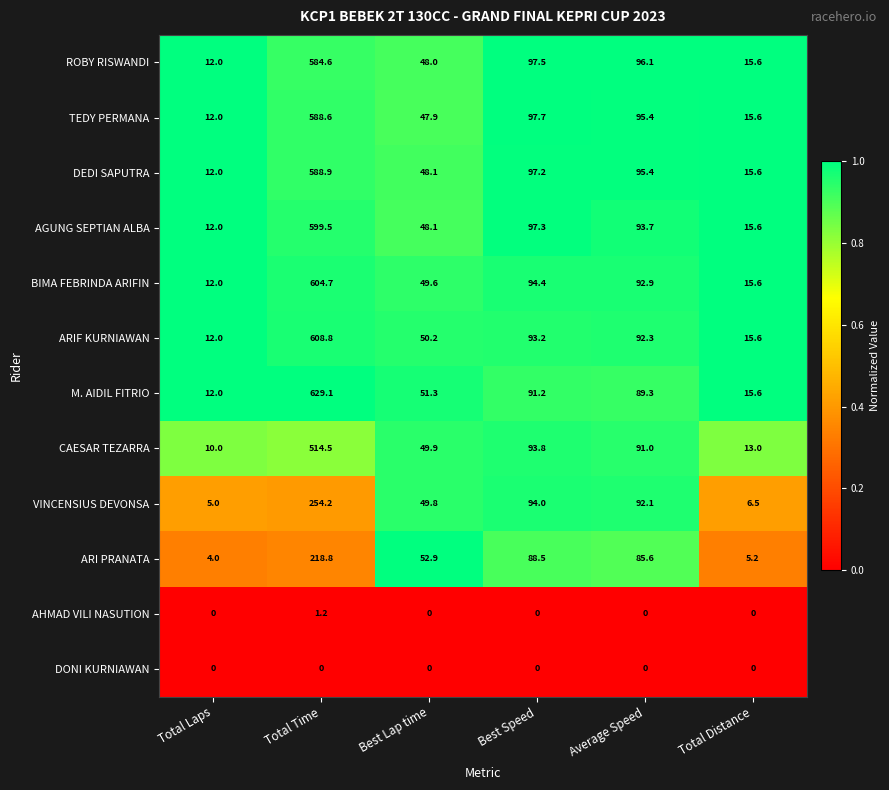

What is the spread (max minus min) of values at Total Distance?

15.6